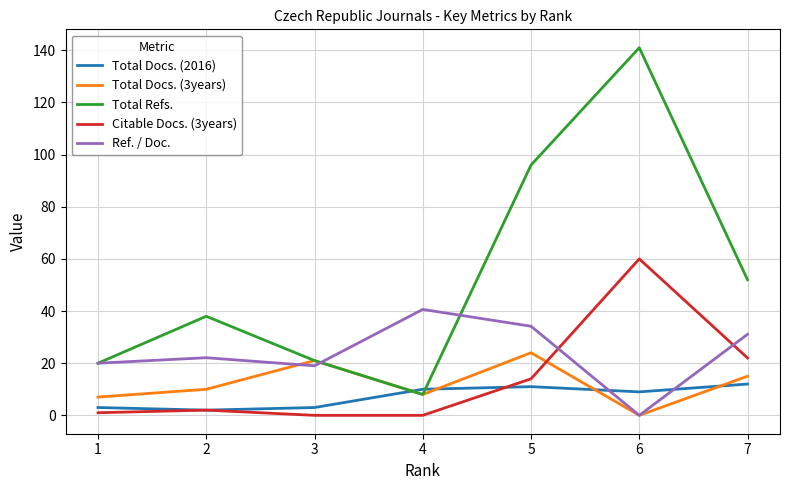

At which category is the sum across all series the highest?

6